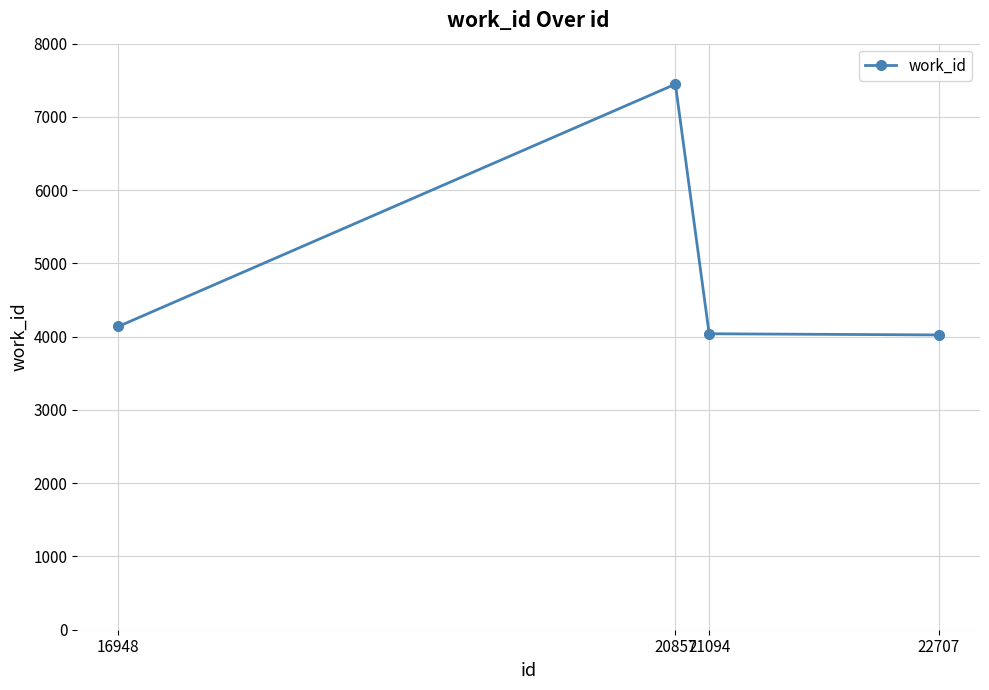

What is the difference between the maximum and second lowest values?

3407